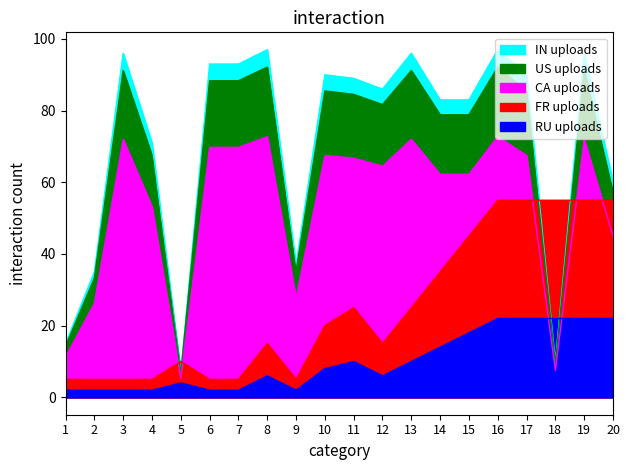

How many data points in Weeks on Chart are above 89?

9